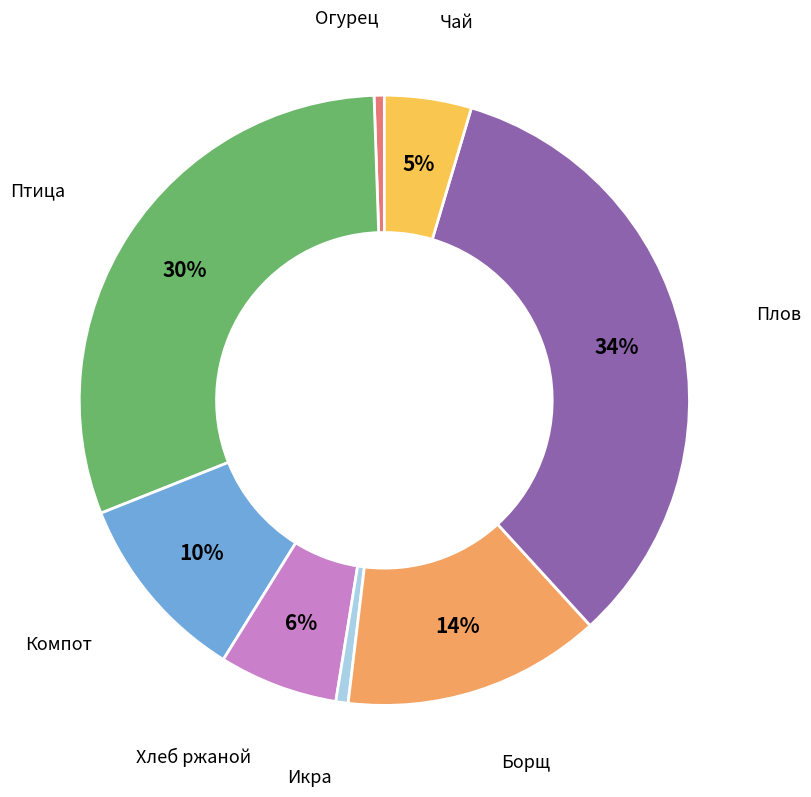

Is there a majority slice in this chart?

No